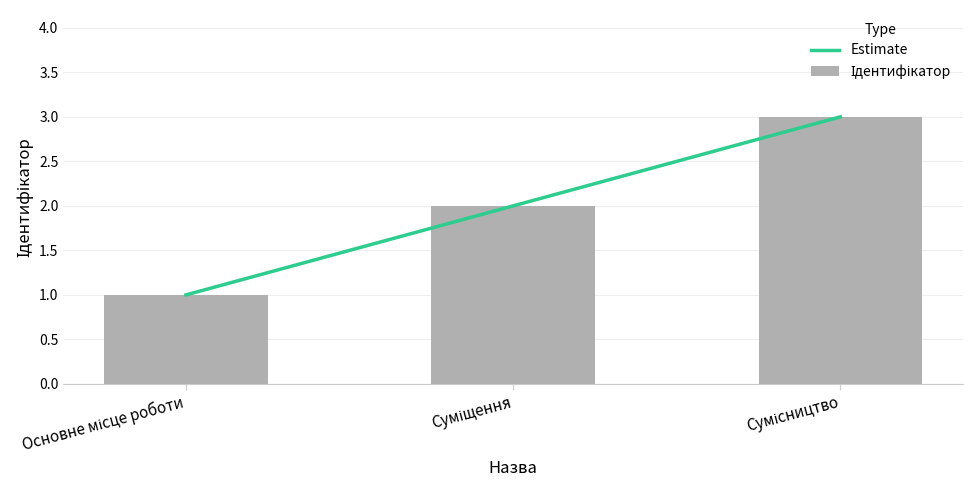

Approximately how many times larger is the value at Основне місце роботи compared to Сумісництво?

0.3